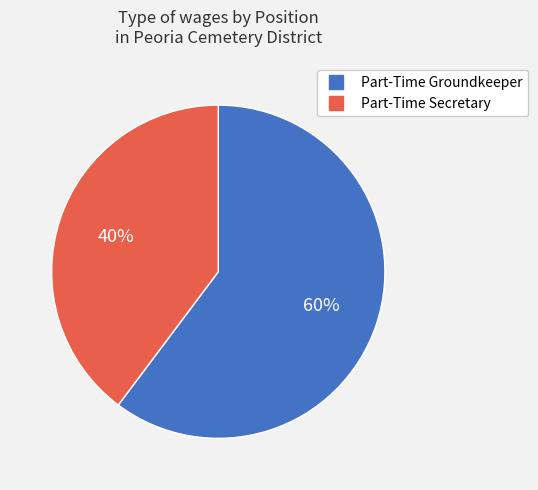

Is there a majority slice in this chart?

Yes